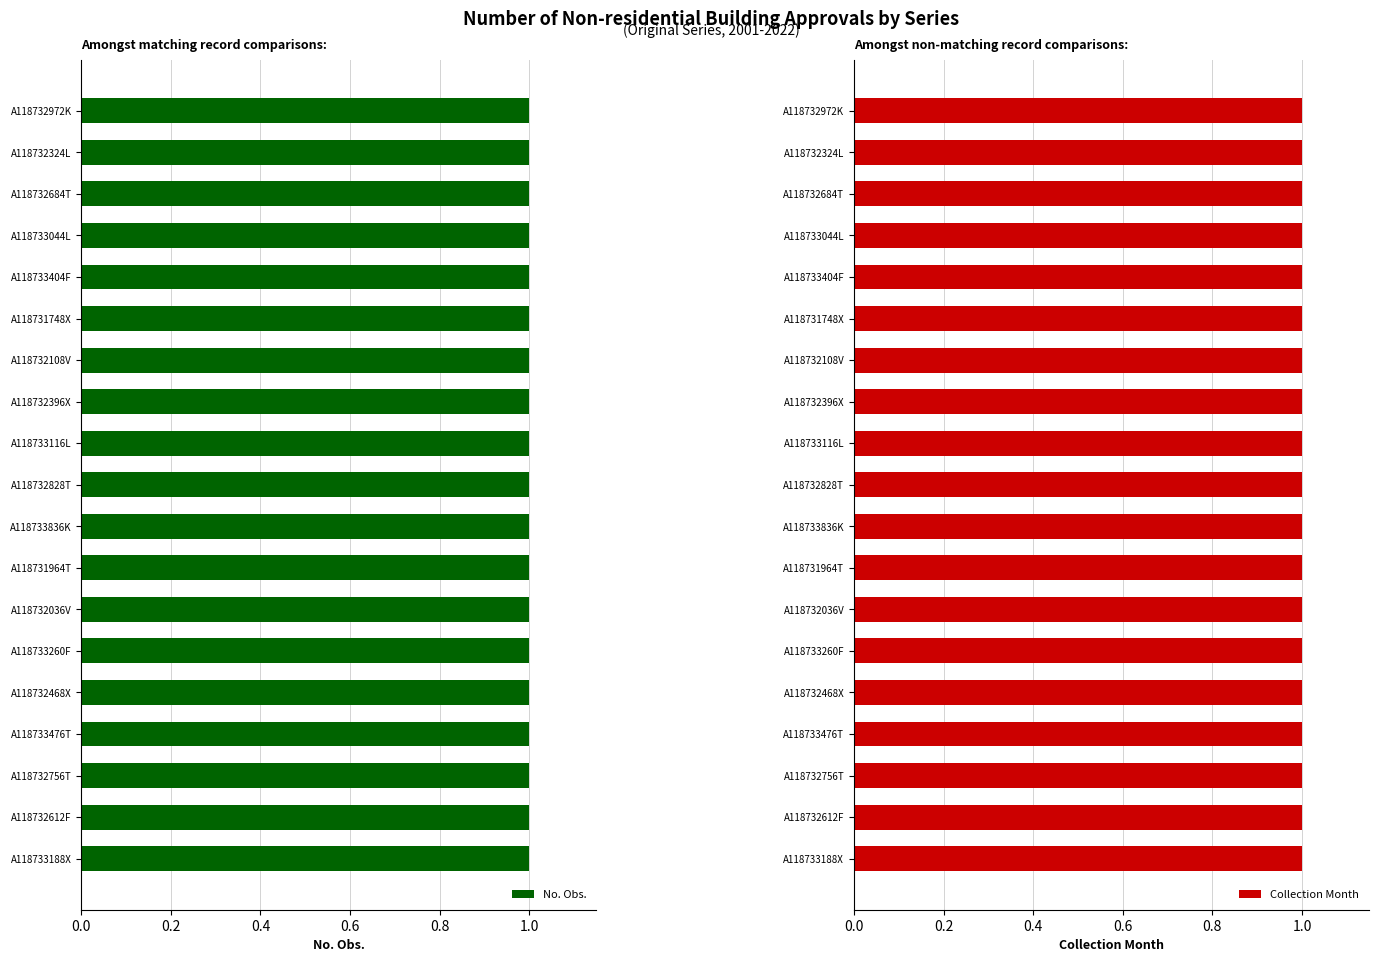

What is the label of the 19th bar from the left?

A118733188X